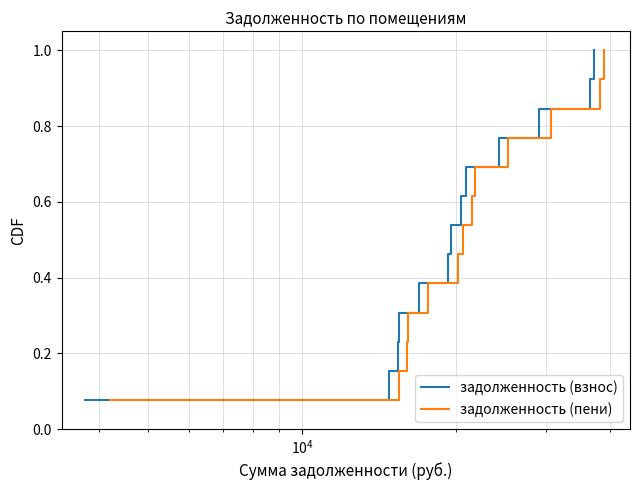

What is the maximum value for задолженность (взнос)?

1.0